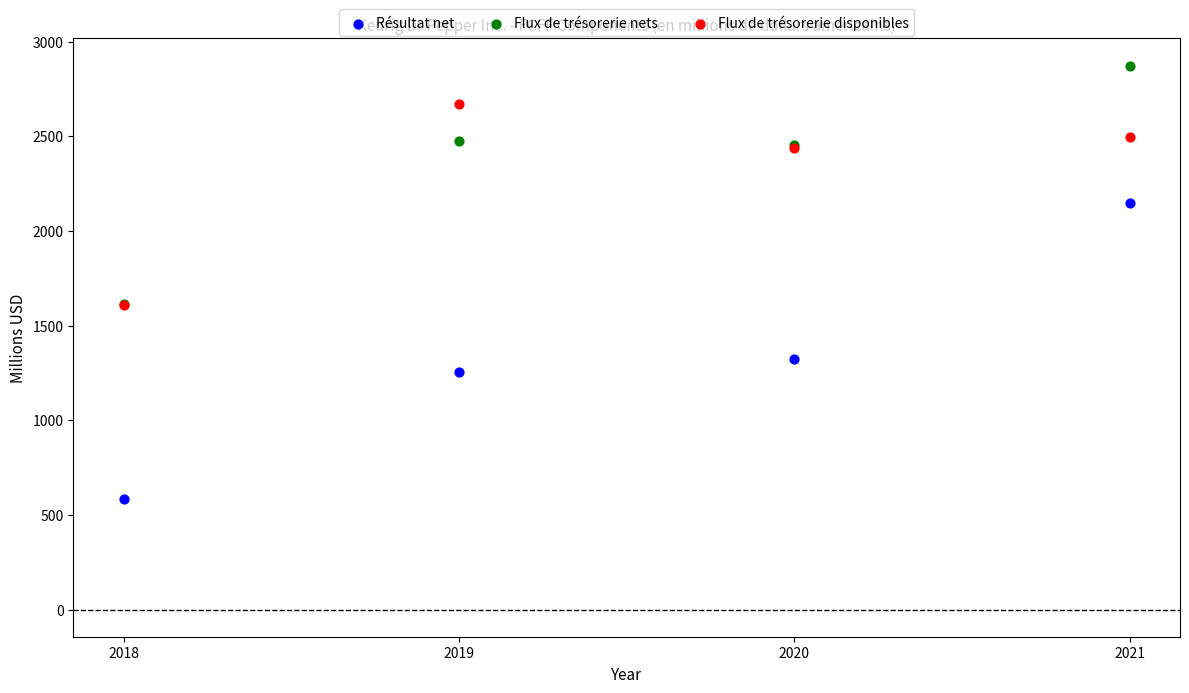

Which series has the largest Y range (max minus min)?

Résultat net